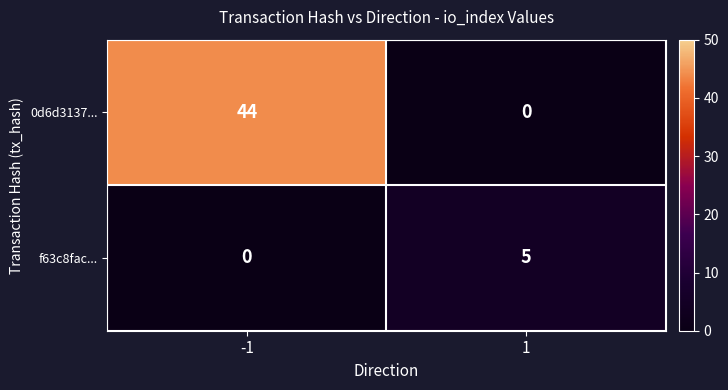

At 1, list the series in order from smallest to largest.

0d6d3137..., f63c8fac...